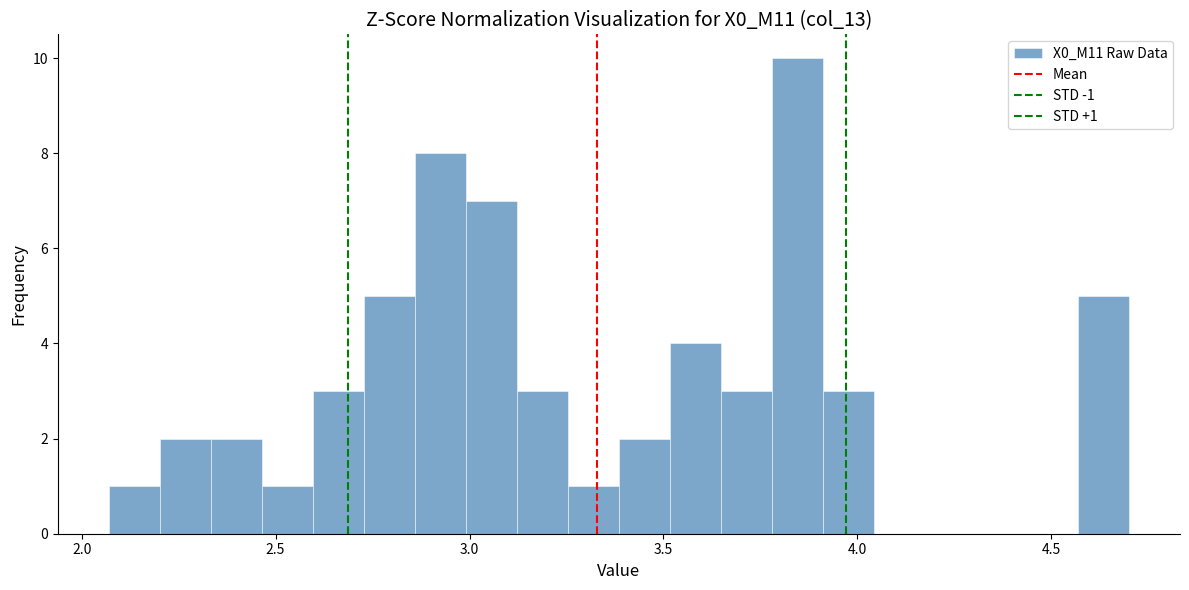

Around what value on the x-axis is the tallest bar? Give the approximate position of its centre, as read against the axis.

3.85